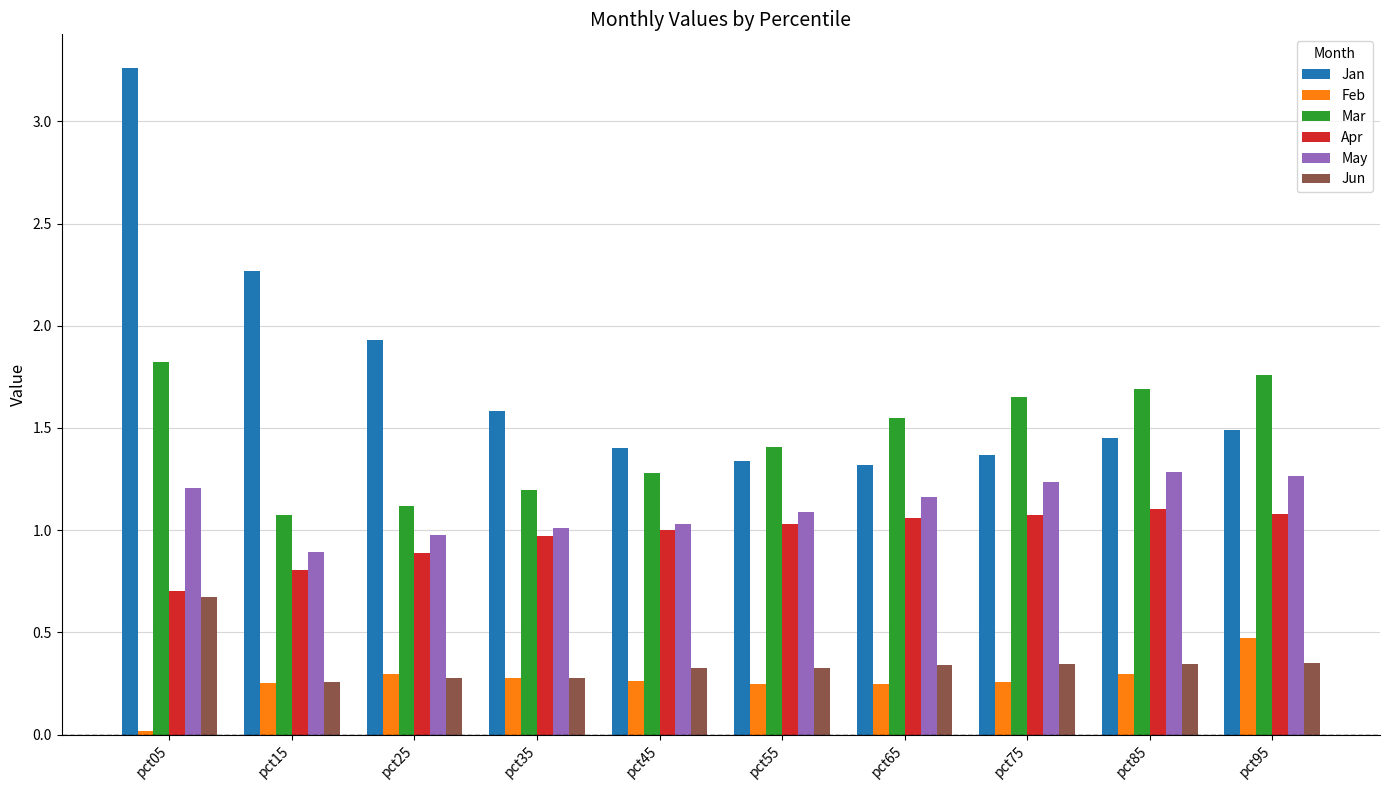

How many bars are there in total?

60